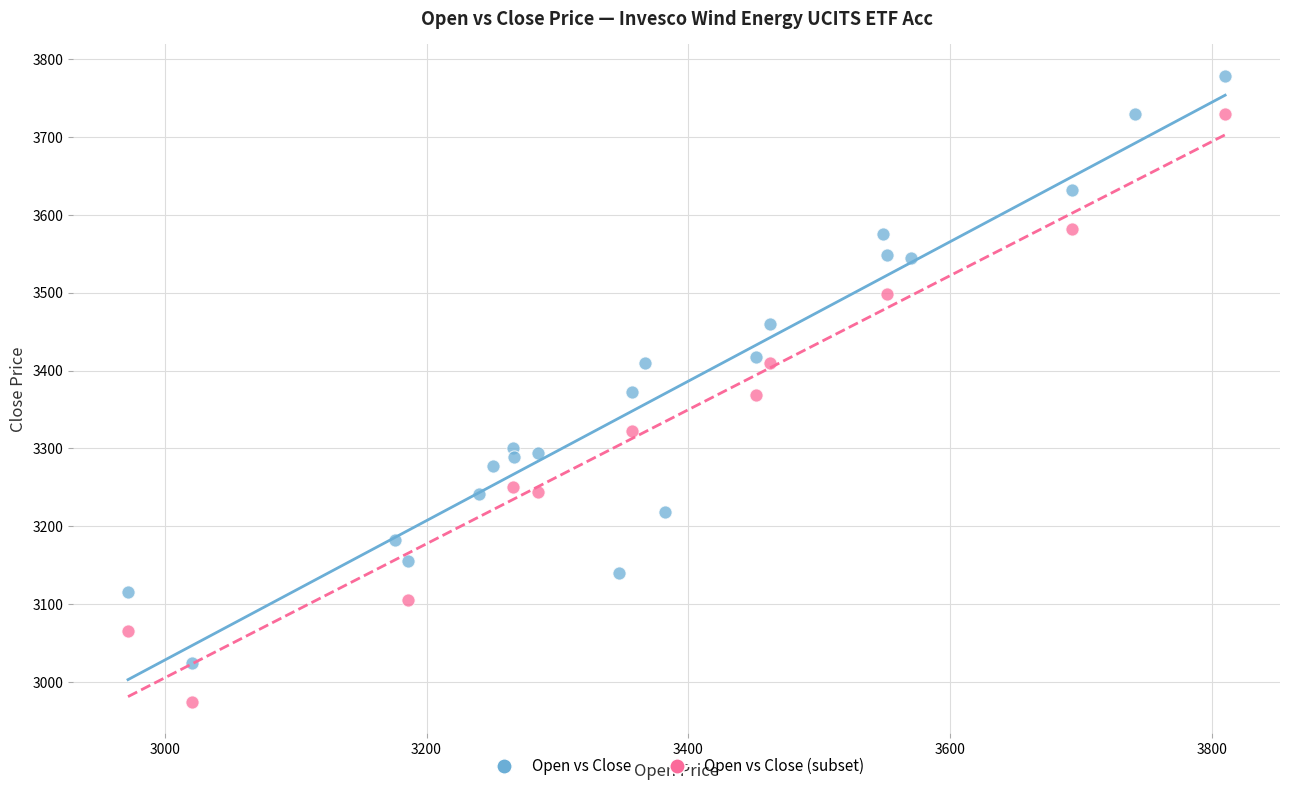

Which series contains the lowest Y value?

Open vs Close (subset)